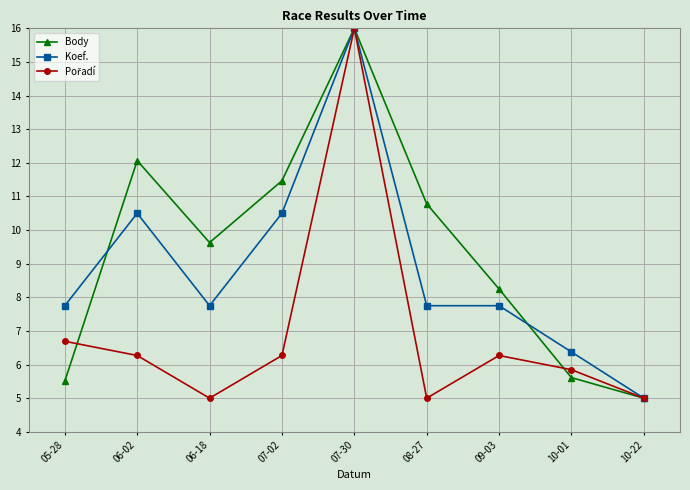

The value of Body at 10-01 is 2.5. True or false?

False